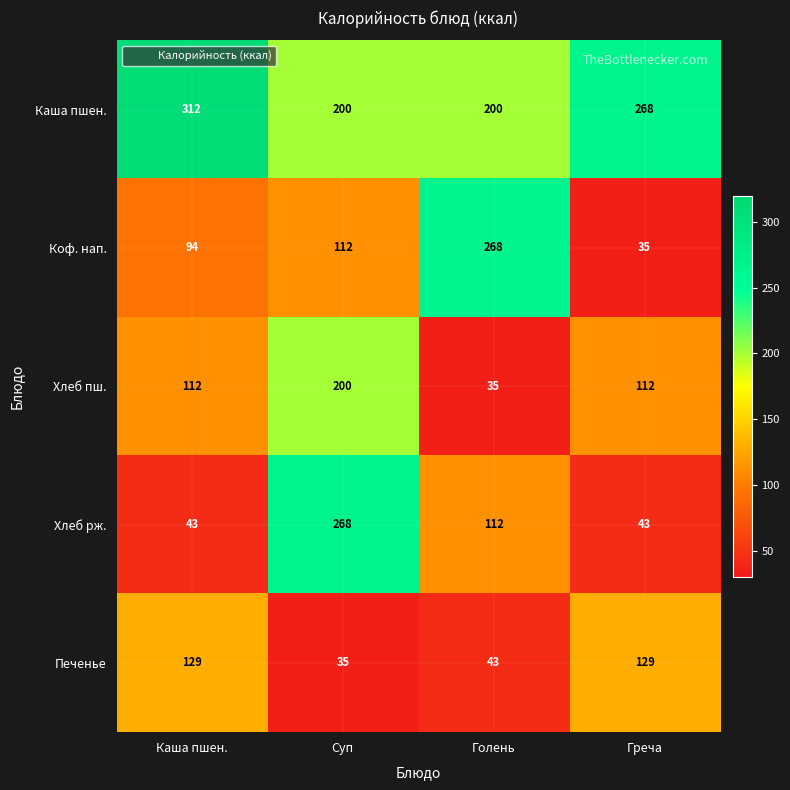

At how many categories does at least one series exceed 300?

1